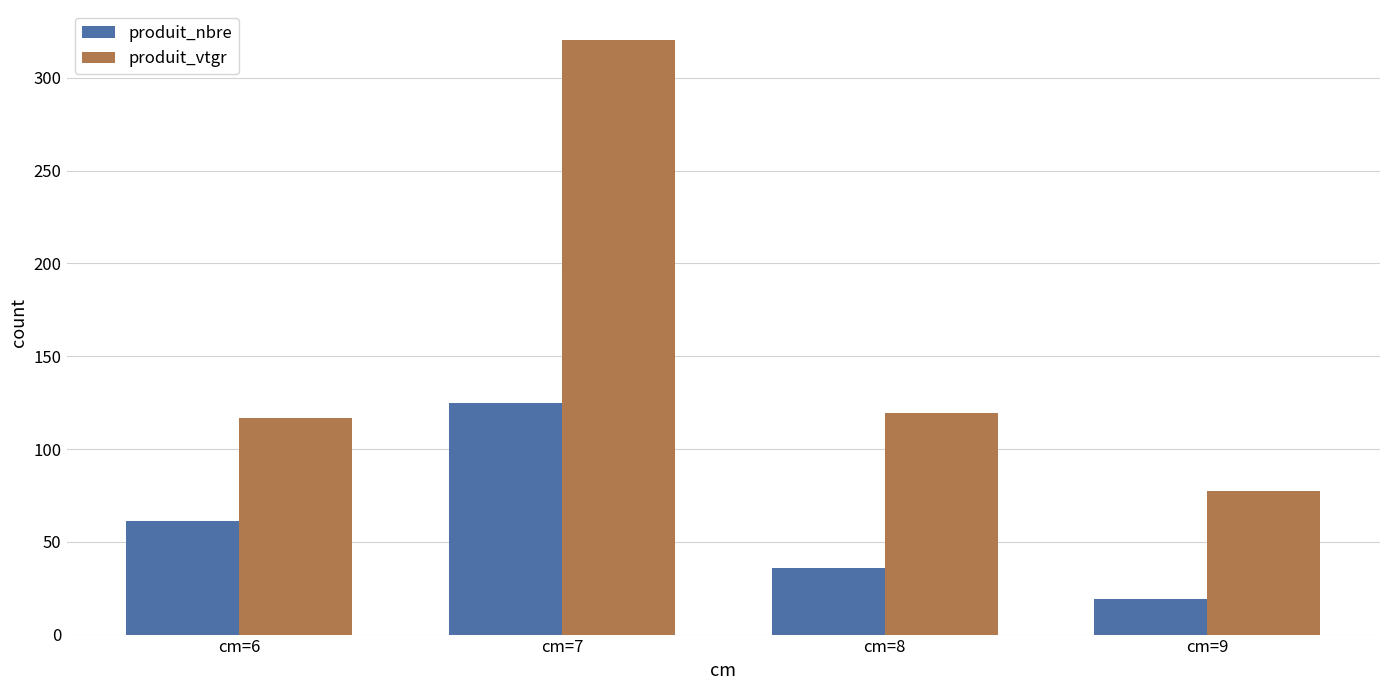

What is the lowest value of the produit_nbre series?

19.0